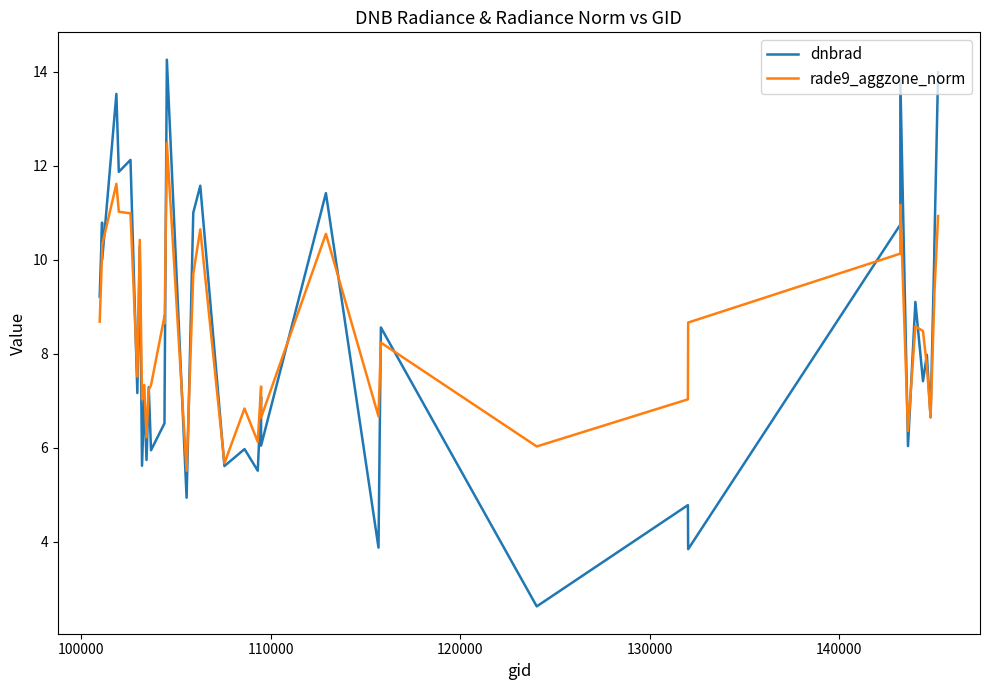

Rank the series by their average value, from lowest to highest.

dnbrad, rade9_aggzone_norm